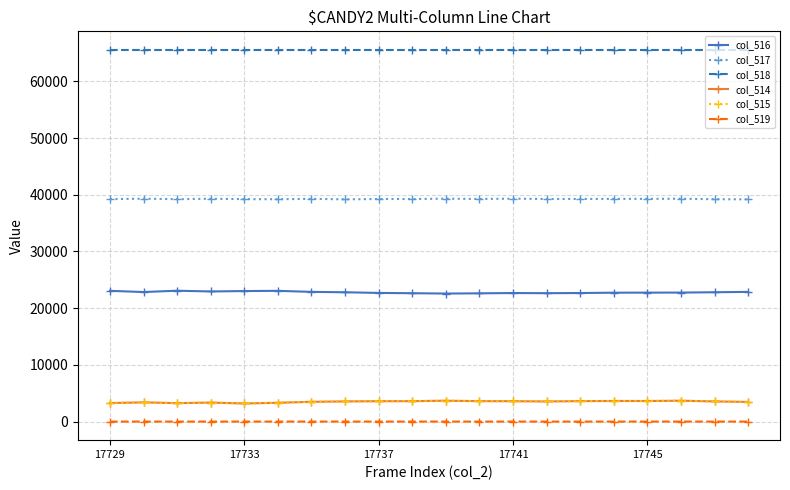

True or false: col_519 and col_515 cross at least once.

False